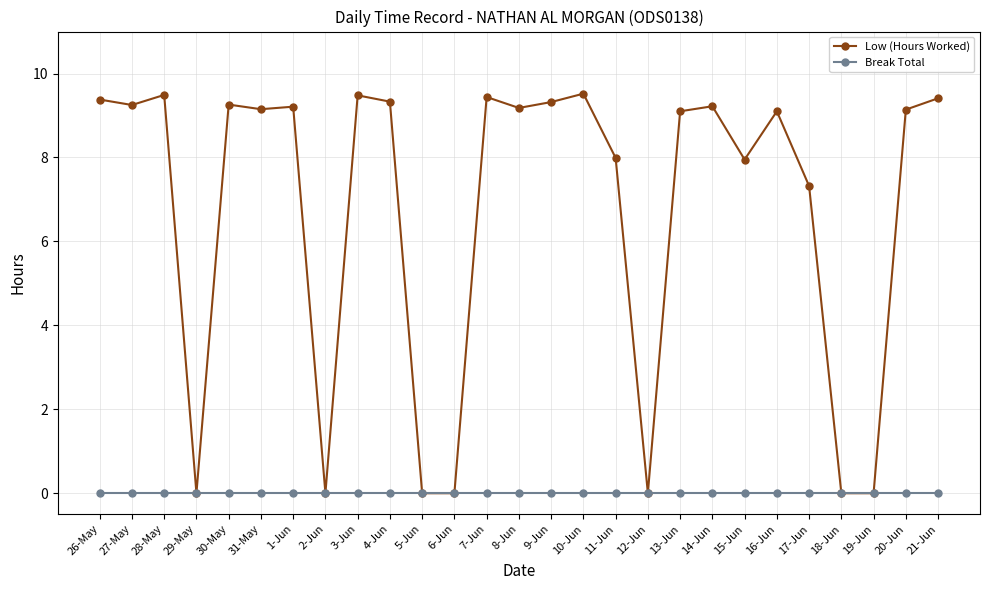

What is the total value across all series at 14-Jun?

9.2